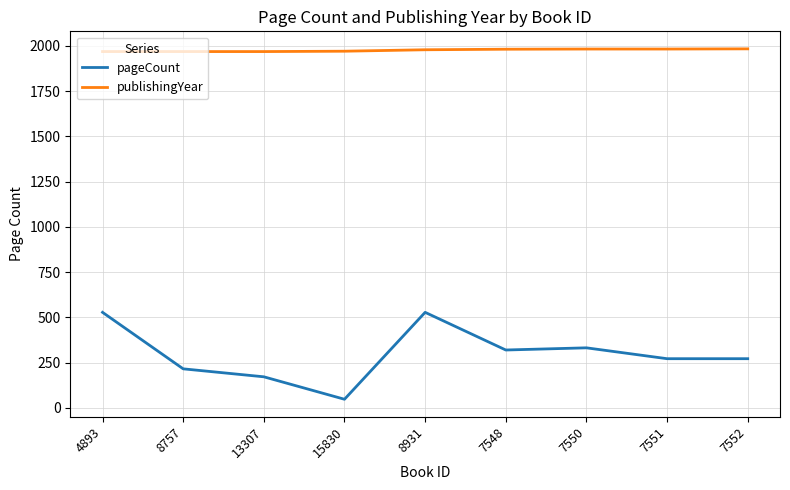

Is it true that publishingYear equals 3514 at 15830?

False